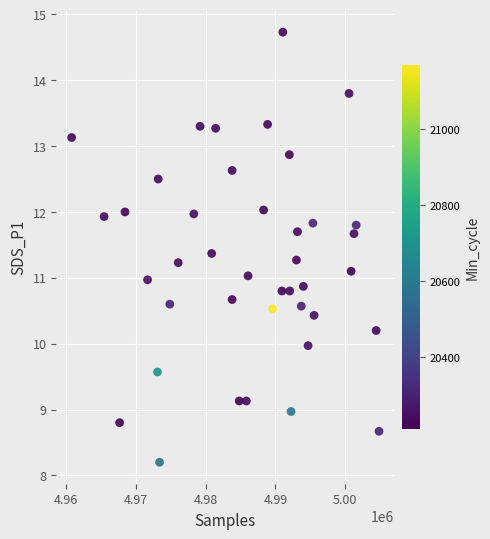

What is the range of Y values (max minus min)?

6.5